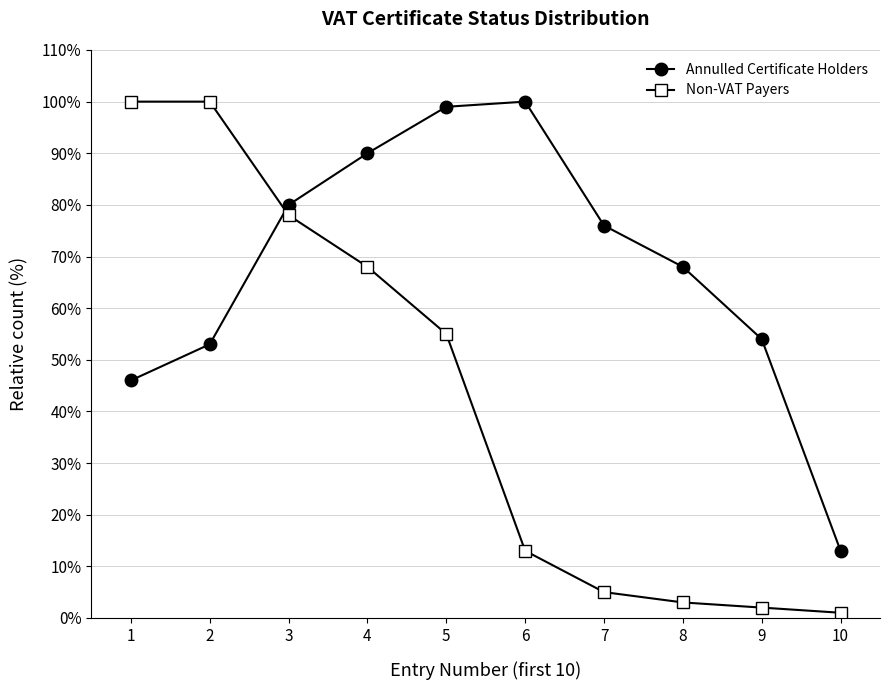

What is the difference between the maximum and minimum values in the Non-VAT Payers series?

99